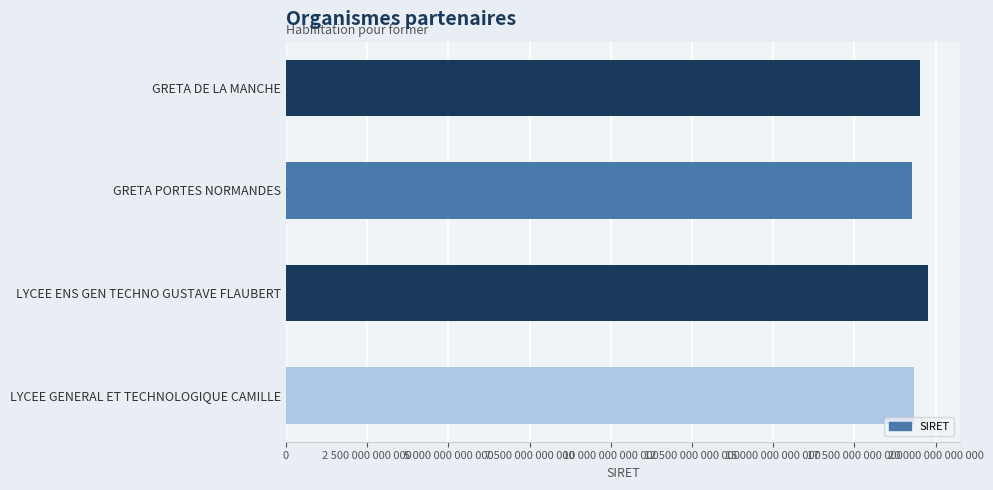

Does the chart contain any negative values?

No